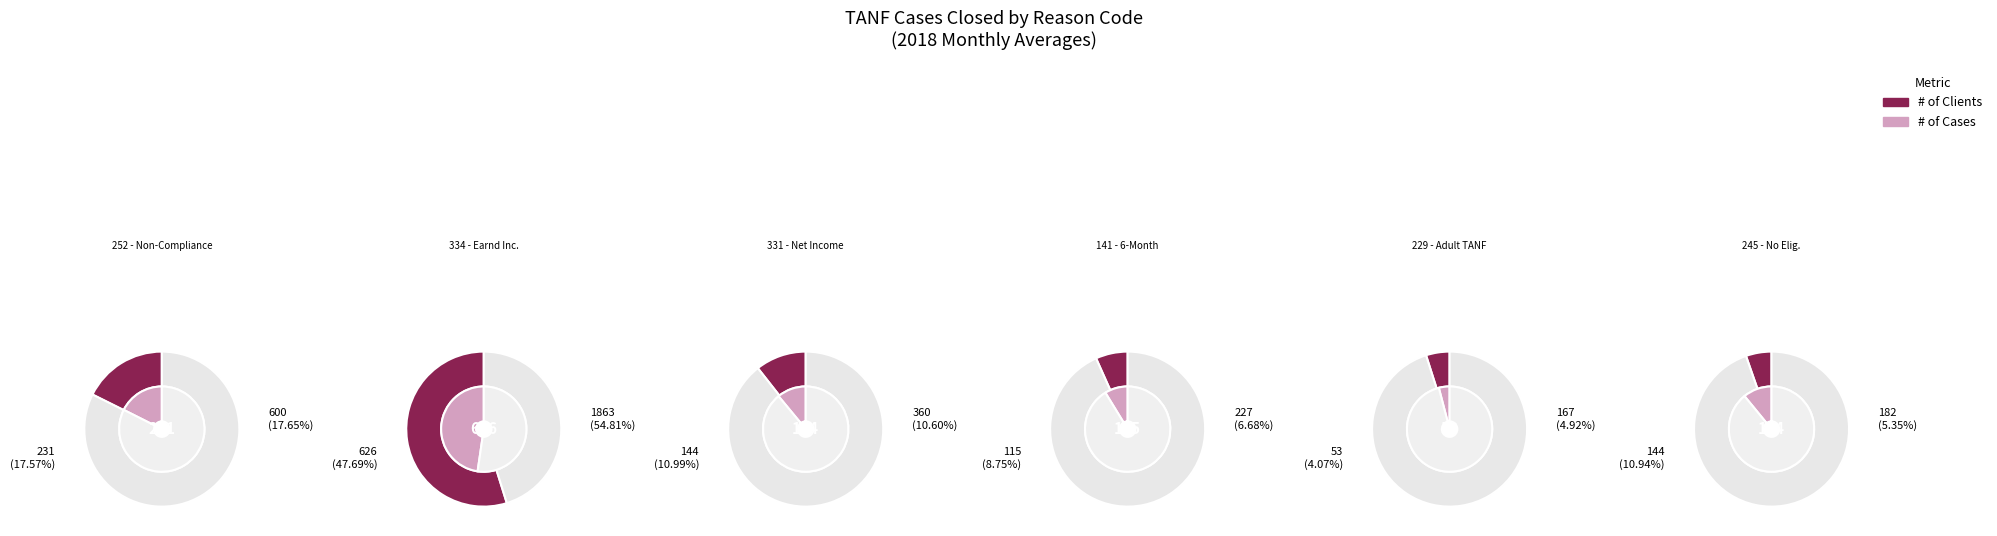

True or false: 141 - 6-Month Report Not Returned accounts for 12% of the total.

False